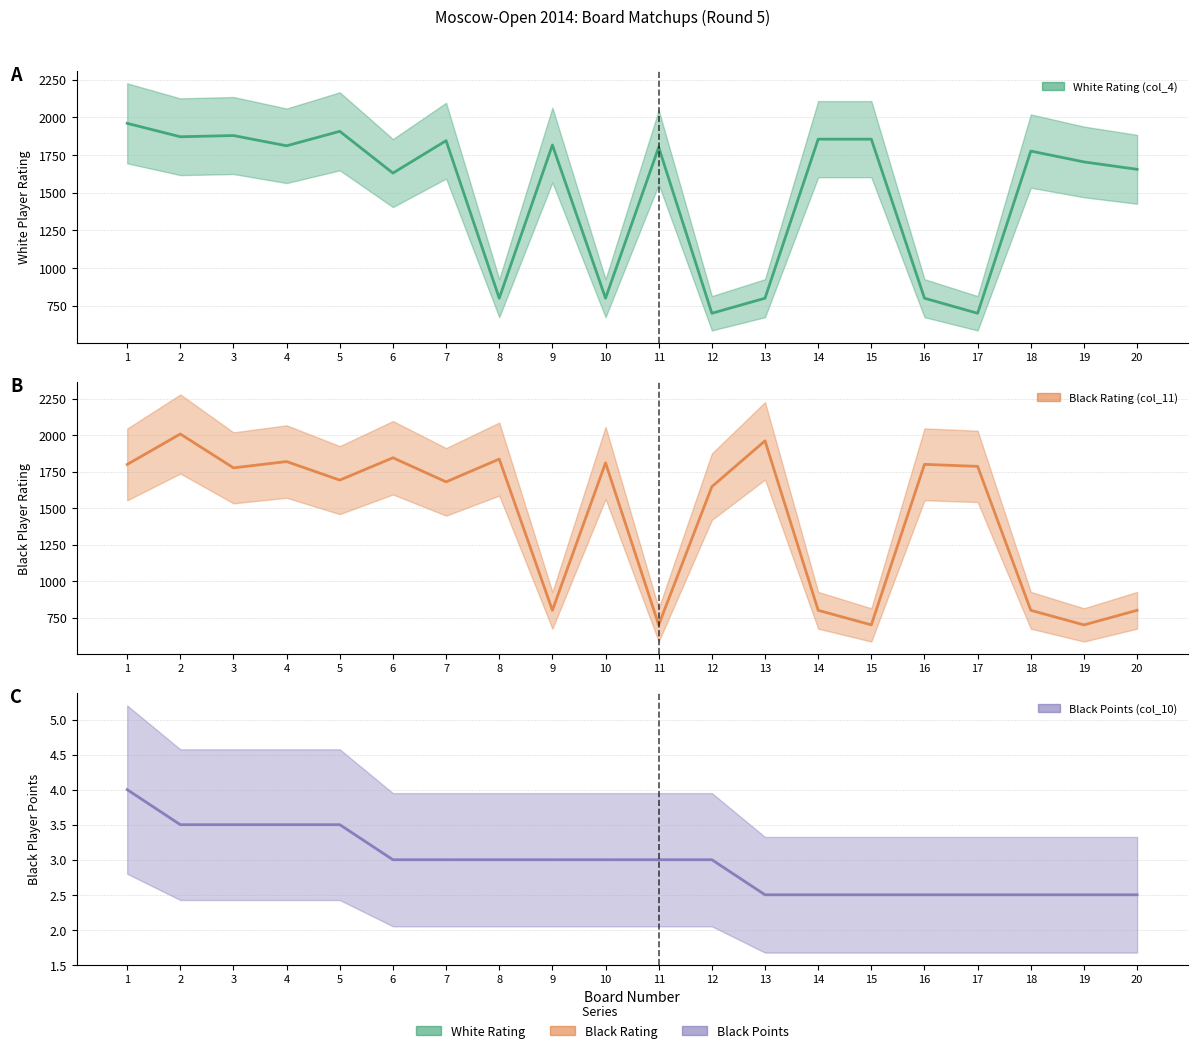

The Black Rating (col_11) series shows 1836.0 at 8. True or false?

True